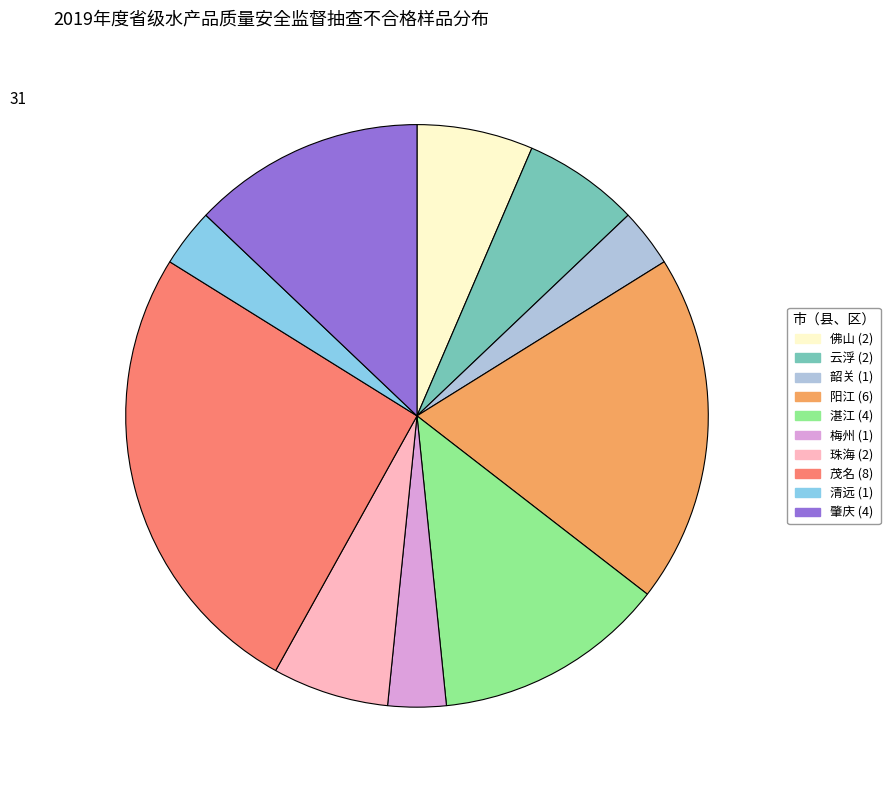

Do 茂名 and 珠海 together represent more than half of the pie?

No